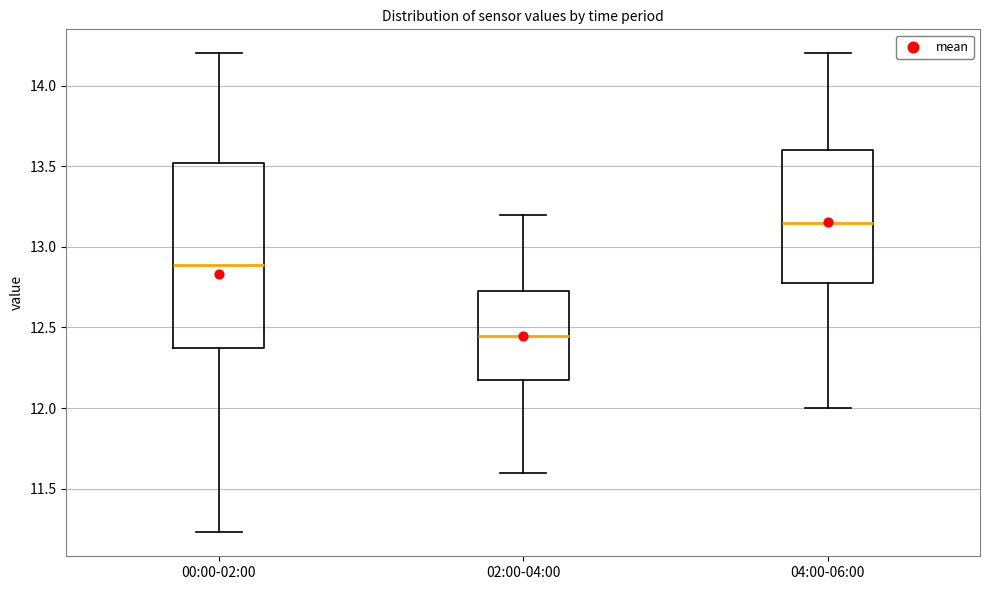

Which box is the tallest, from its lower edge to its upper edge?

00:00-02:00